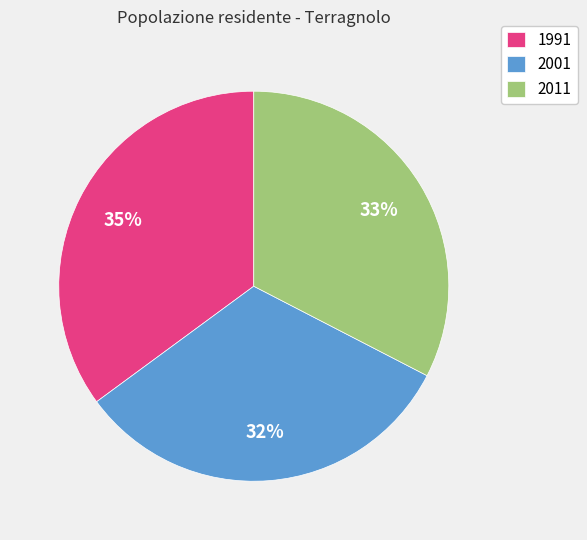

Is there any slice that represents more than half of the pie?

No